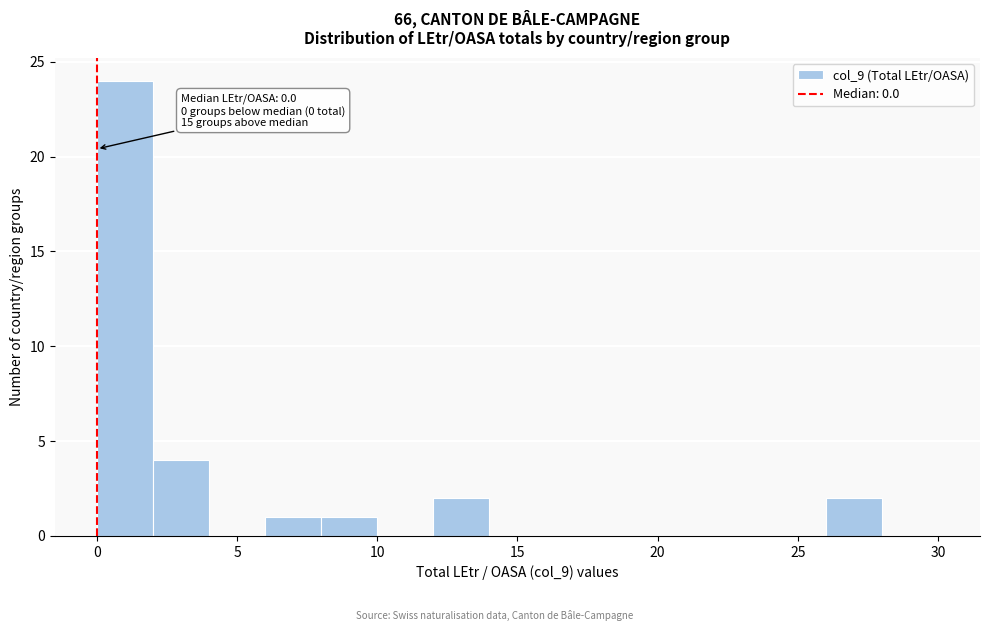

Which range on the x-axis has the tallest bar?

0 to 2